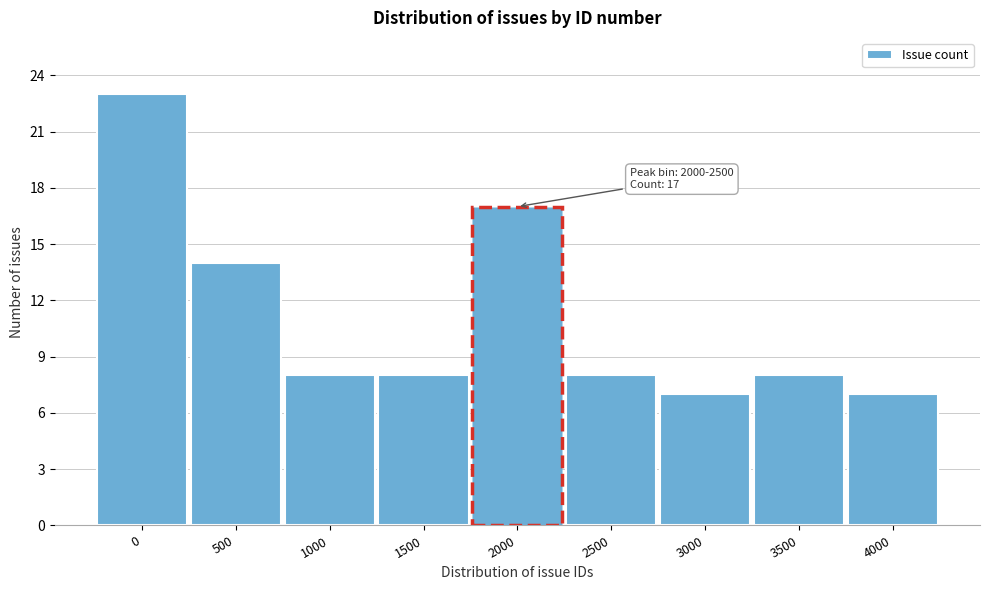

Reading right to left, transcribe all the data shown in this chart.

4000=7	3500=8	3000=7	2500=8	2000=17	1500=8	1000=8	500=14	0=23